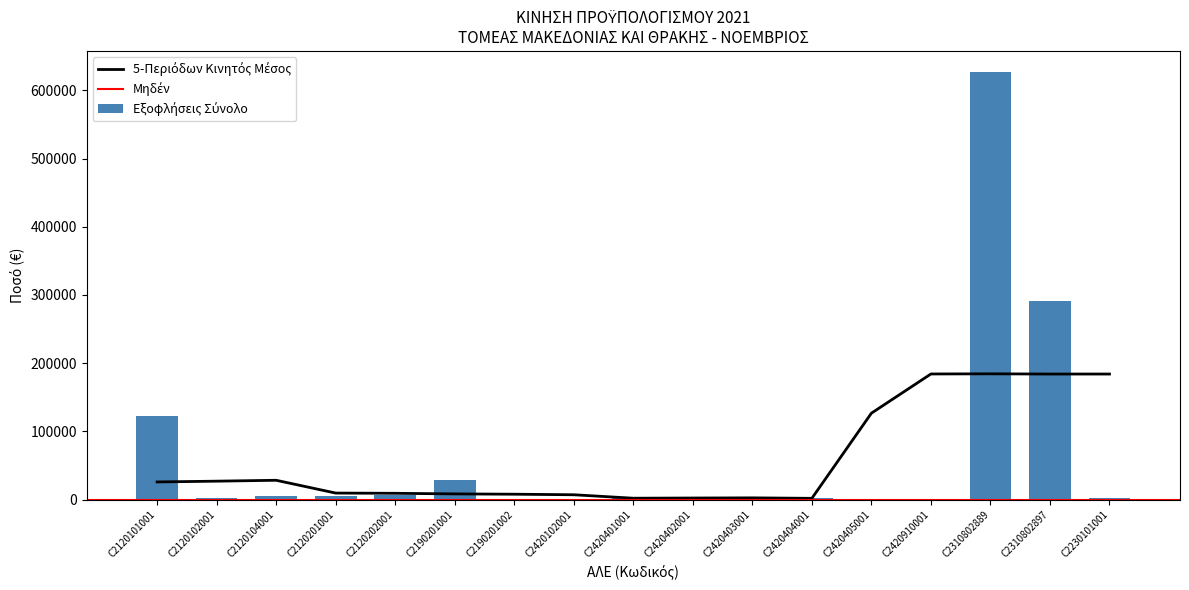

Between C2120104001 and C2120102001, which is larger?

C2120104001